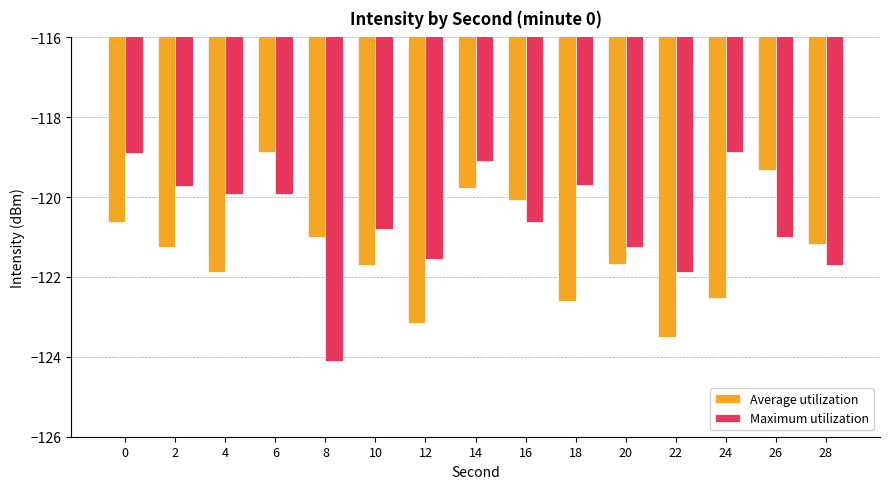

What is the difference between the maximum and minimum values in the Maximum utilization series?

5.2